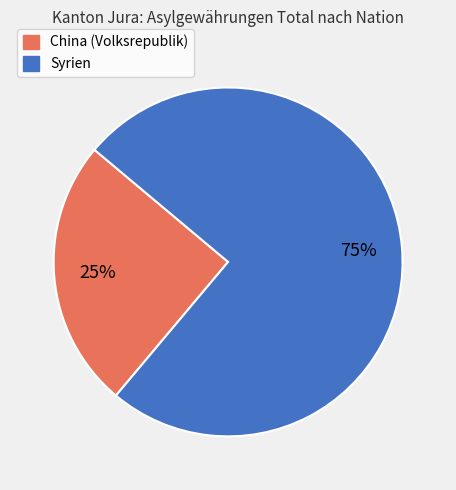

Do Syrien and China (Volksrepublik) together represent more than half of the pie?

Yes